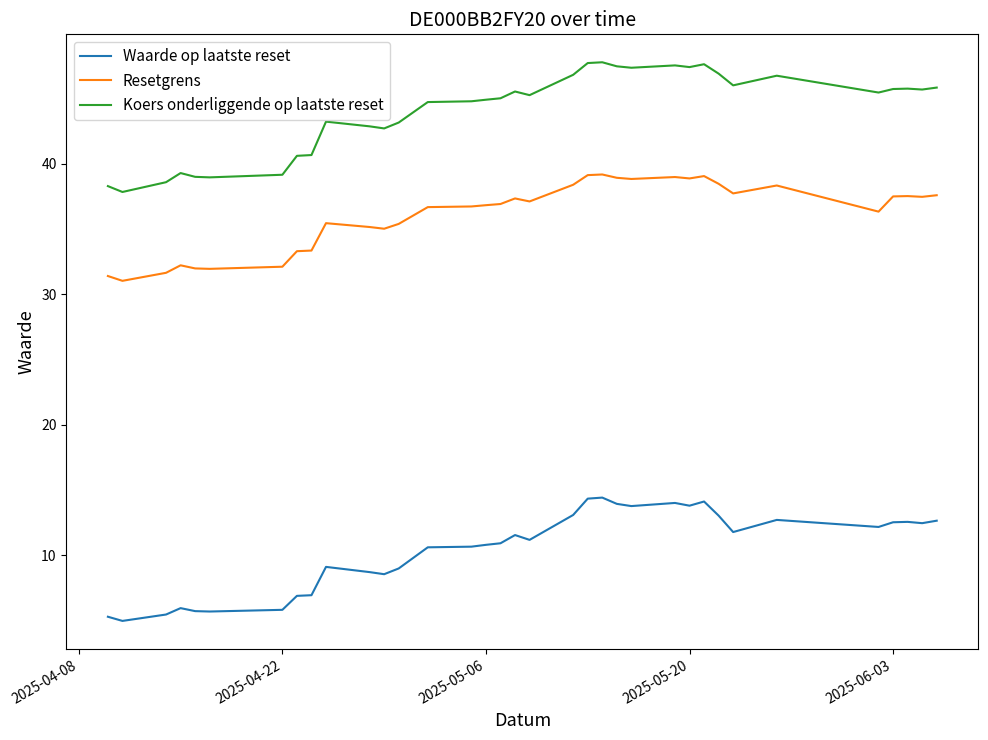

What is the difference between the maximum and minimum values in the Koers onderliggende op laatste reset series?

9.9